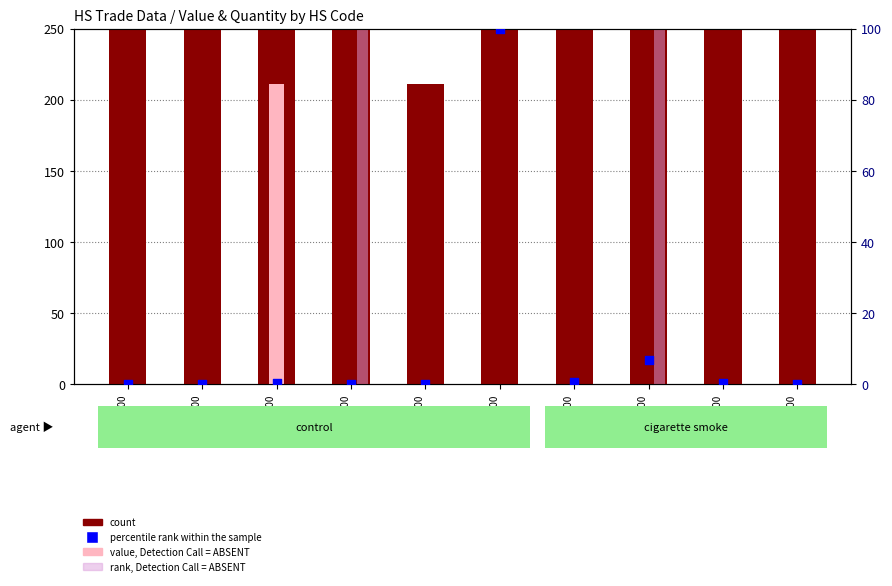

Is the value of Value-Feb (Detection Call=ABSENT) at 680100000
215 greater than the value of percentile rank within the sample at 680210000
106?

No